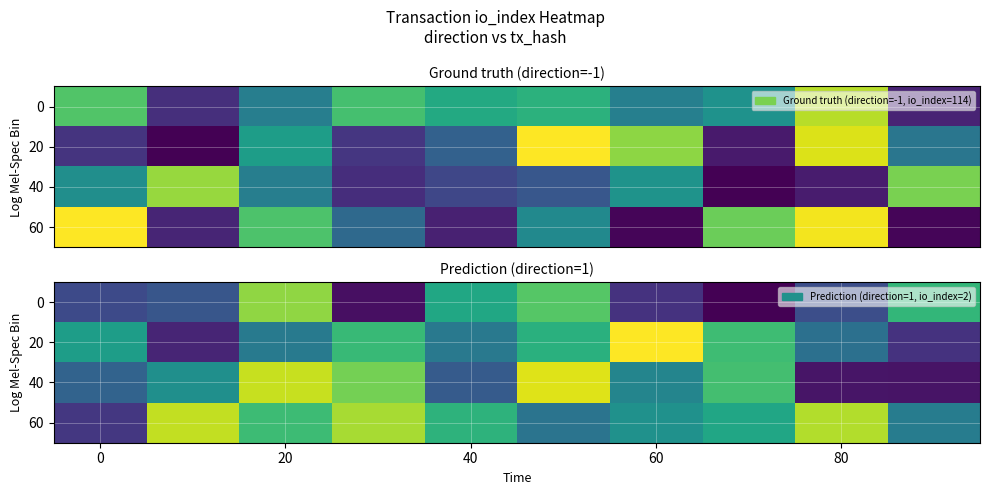

Which has a higher value, 60 or 40?

40